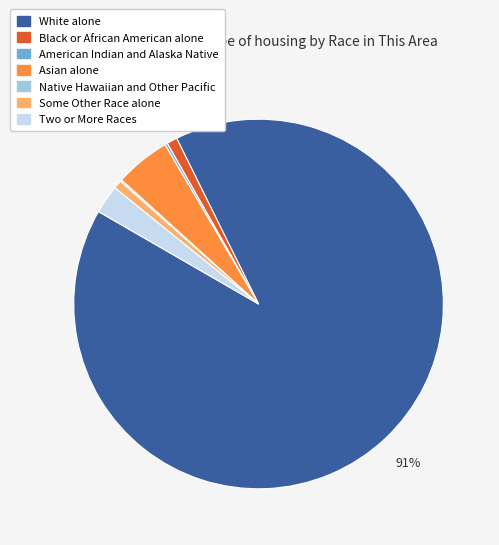

Is it true that Some Other Race alone is 1% of the pie?

True